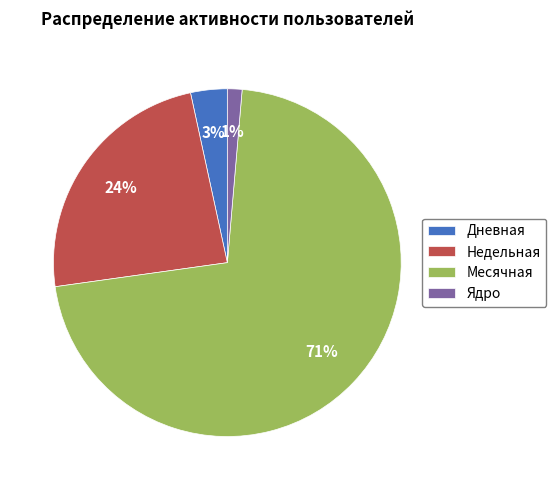

To the nearest percent, what is the combined percentage of Месячная and Ядро?

73%